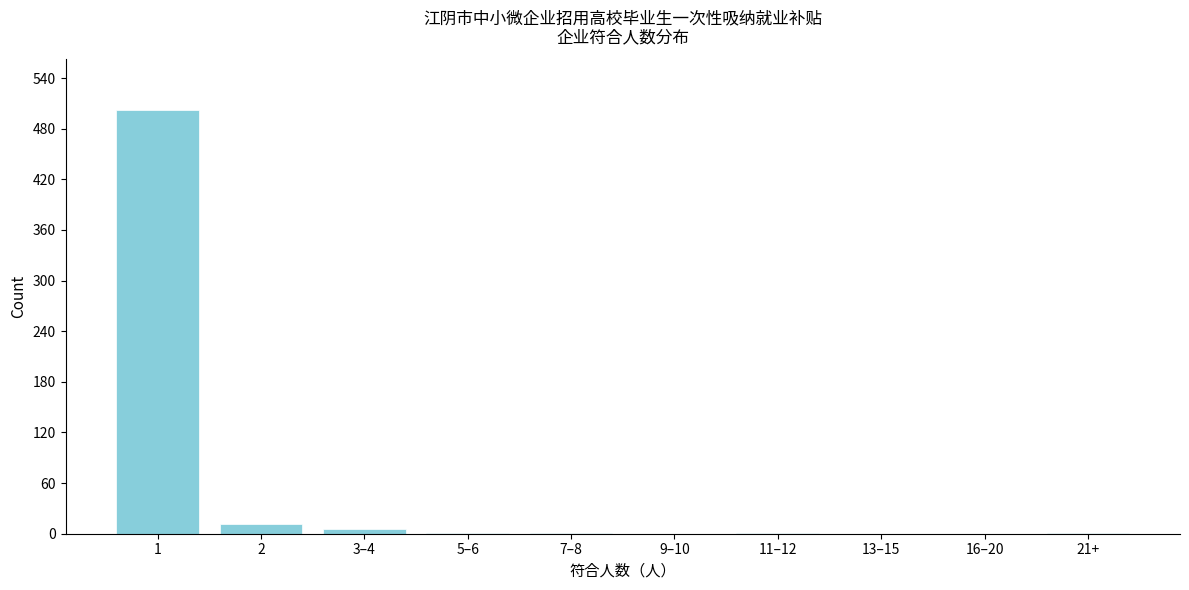

The value at 9–10 is 0. True or false?

True